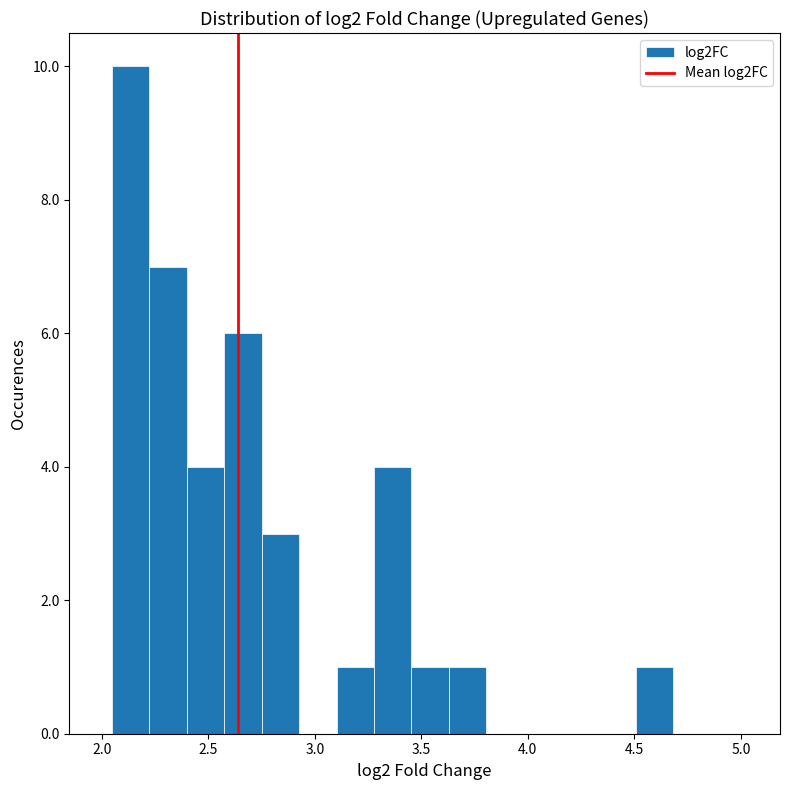

Read against the x-axis, roughly where is the centre of the tallest bar?

2.15